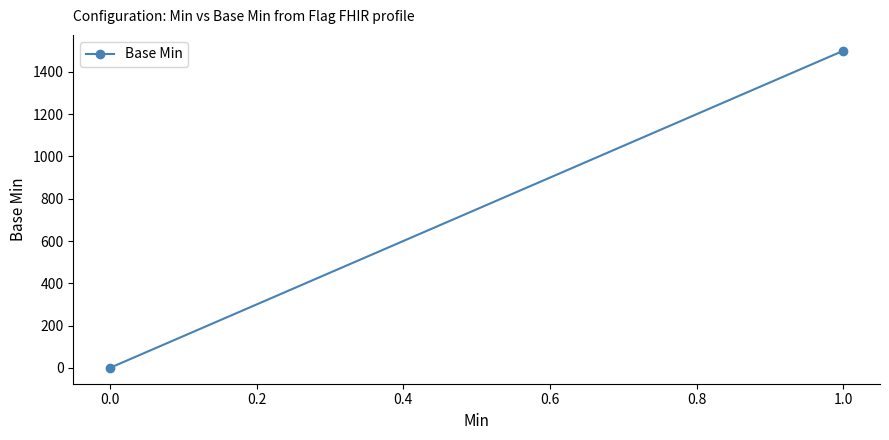

What is the value of the 2nd point from the left?

1500